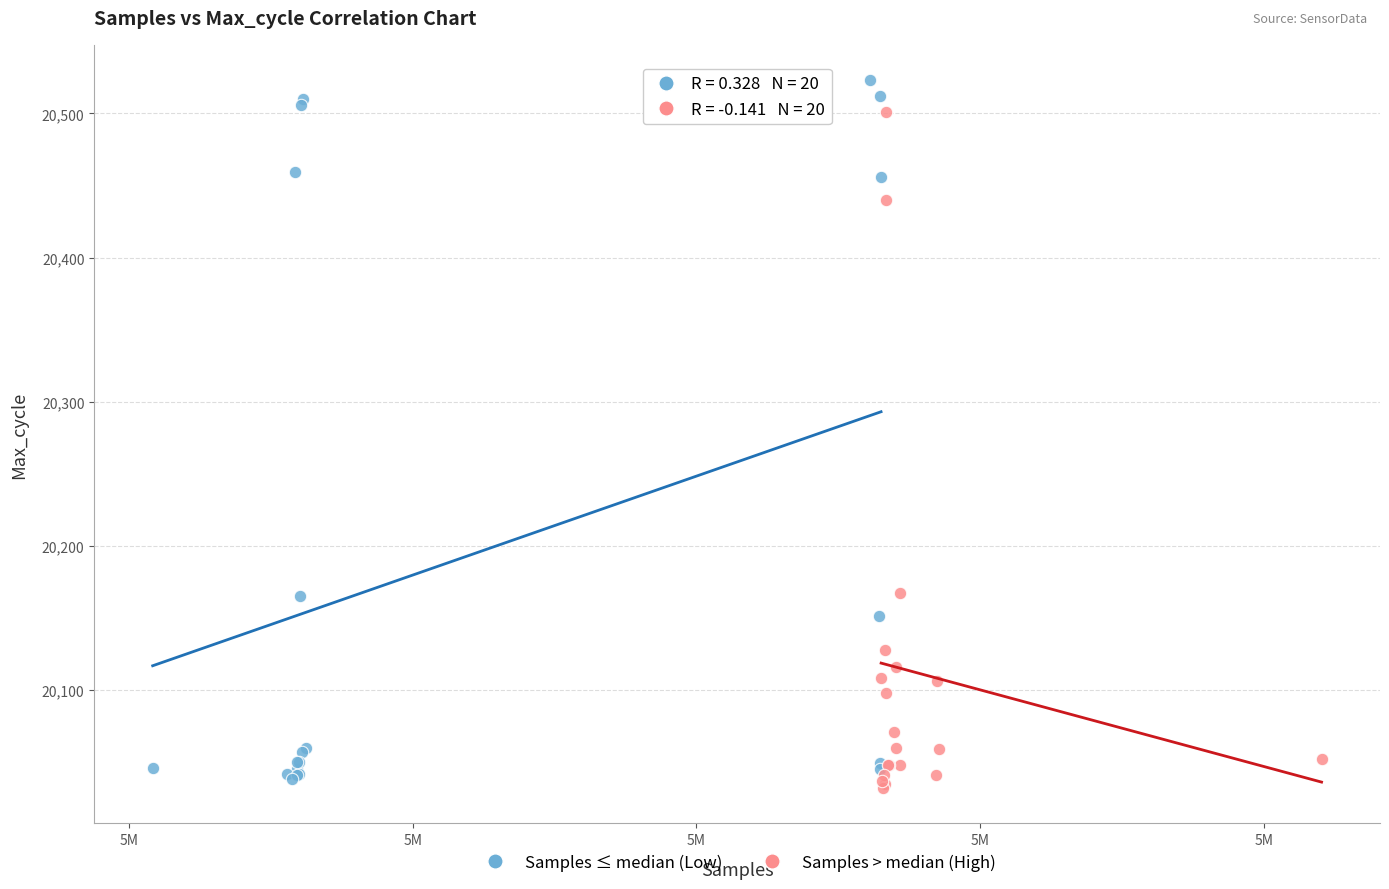

Which series reaches the maximum Y coordinate?

Samples ≤ median (Low)